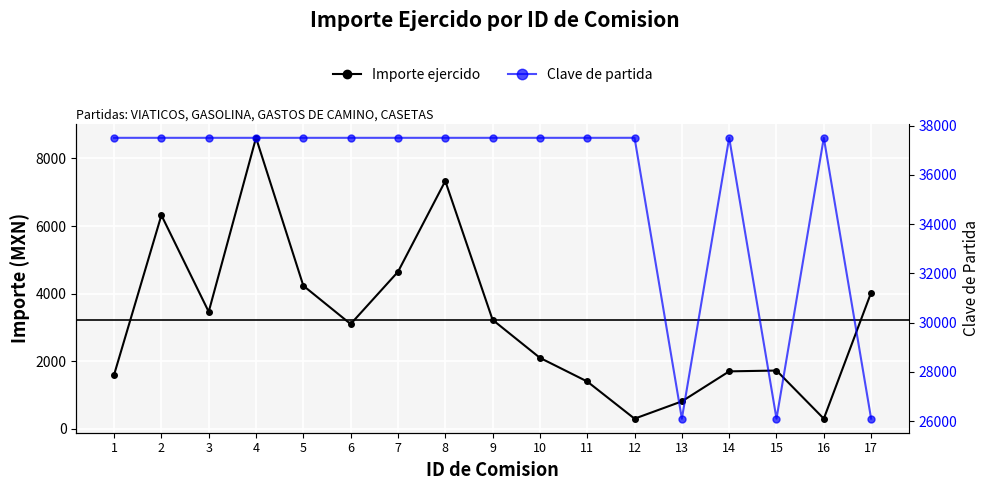

What is the approximate value of Importe ejercido at 3?

3463